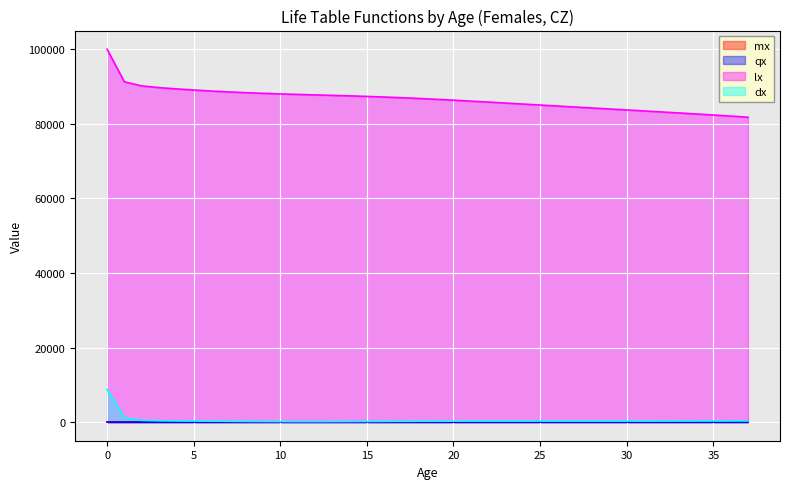

The qx series shows 0.0 at 34. True or false?

False